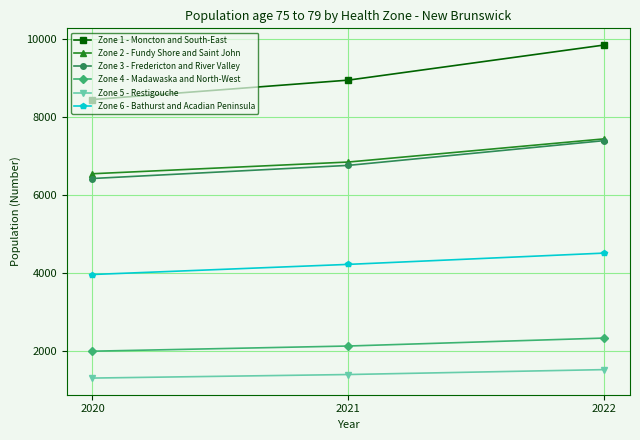

The value of Zone 4 - Madawaska and North-West at 2021 is 2127. True or false?

True